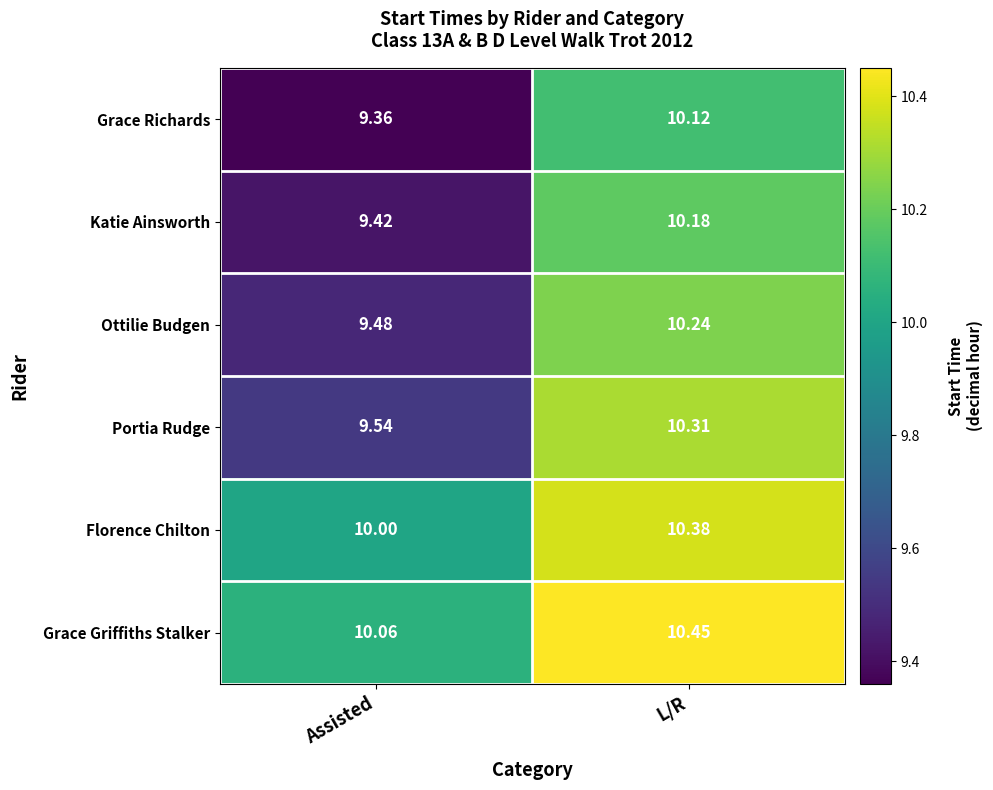

At how many categories does at least one series exceed 9?

2